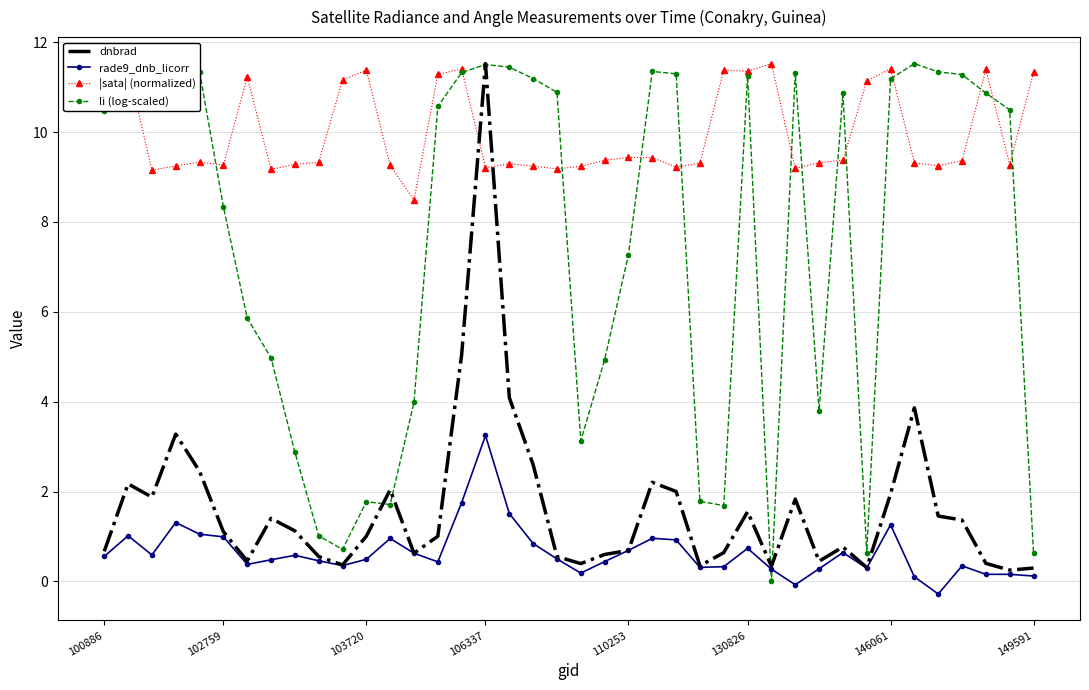

True or false: dnbrad and |sata| (normalized) cross at least once.

True